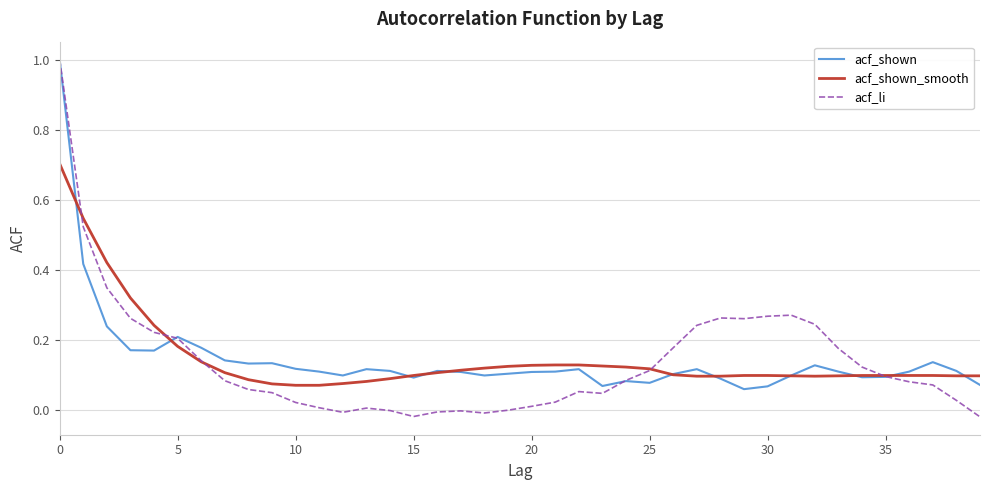

What is the difference between the maximum and minimum values in the acf_shown_smooth series?

0.6